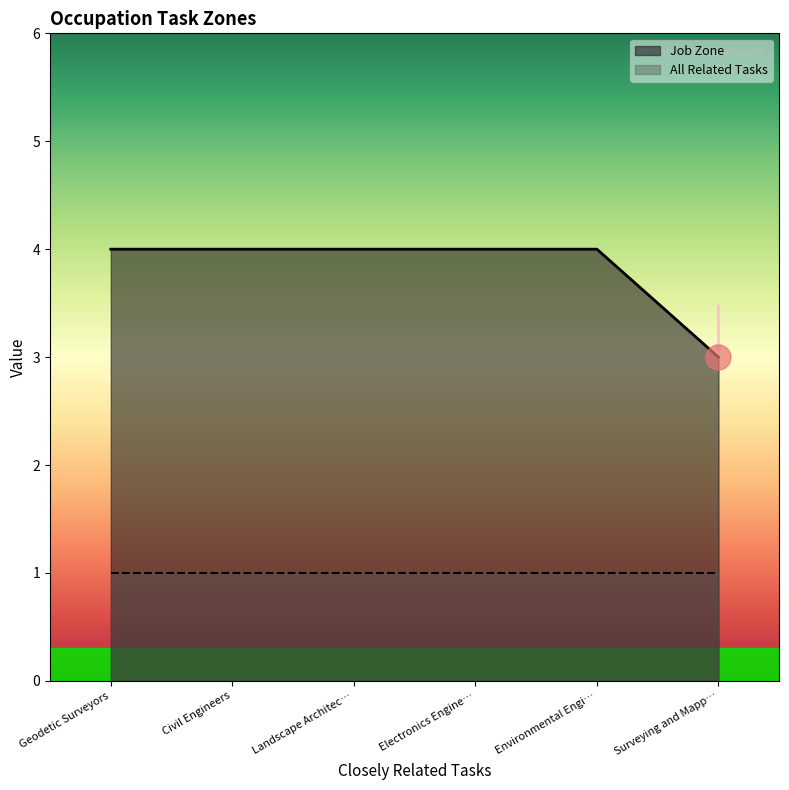

Reading left to right, what are all the values shown in this chart?

4	4	4	4	4	3